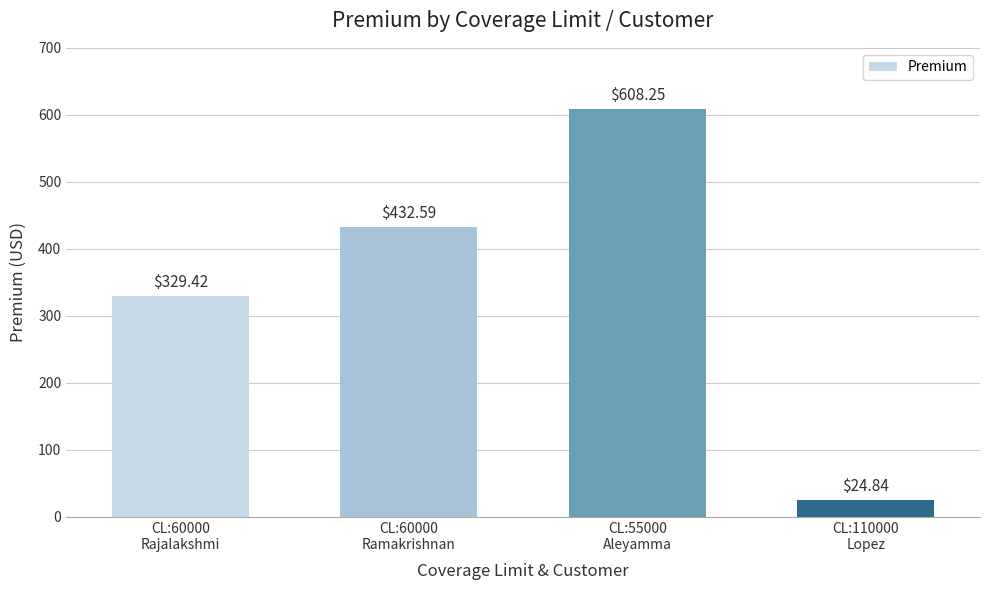

List the labels in order of value, largest first.

CL:55000
Aleyamma, CL:60000
Ramakrishnan, CL:60000
Rajalakshmi, CL:110000
Lopez